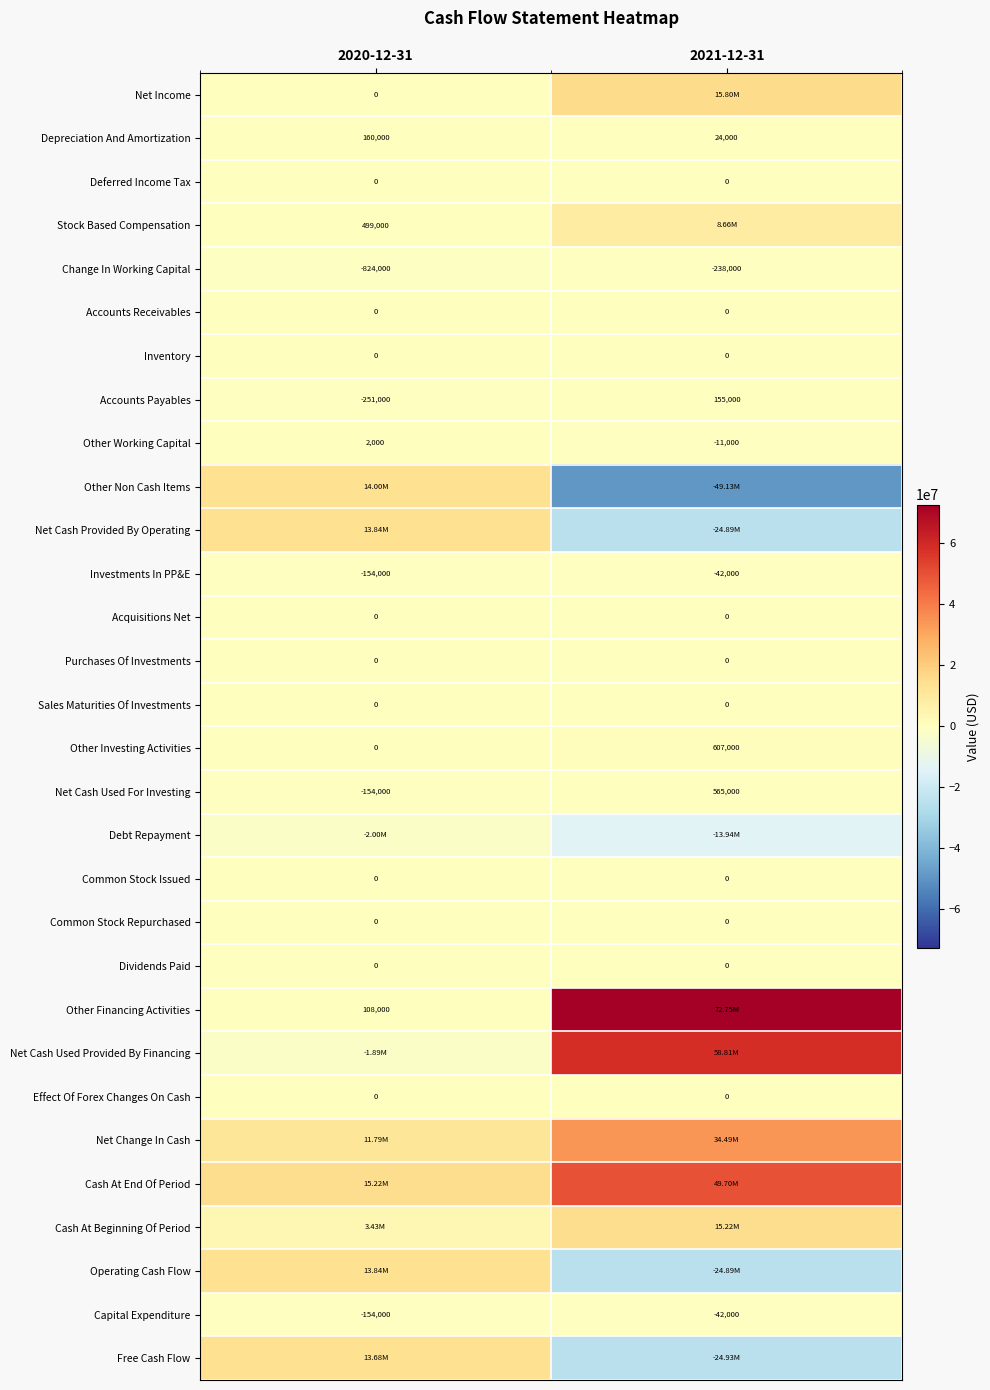

What is the sum of all Other Working Capital values?

-9000